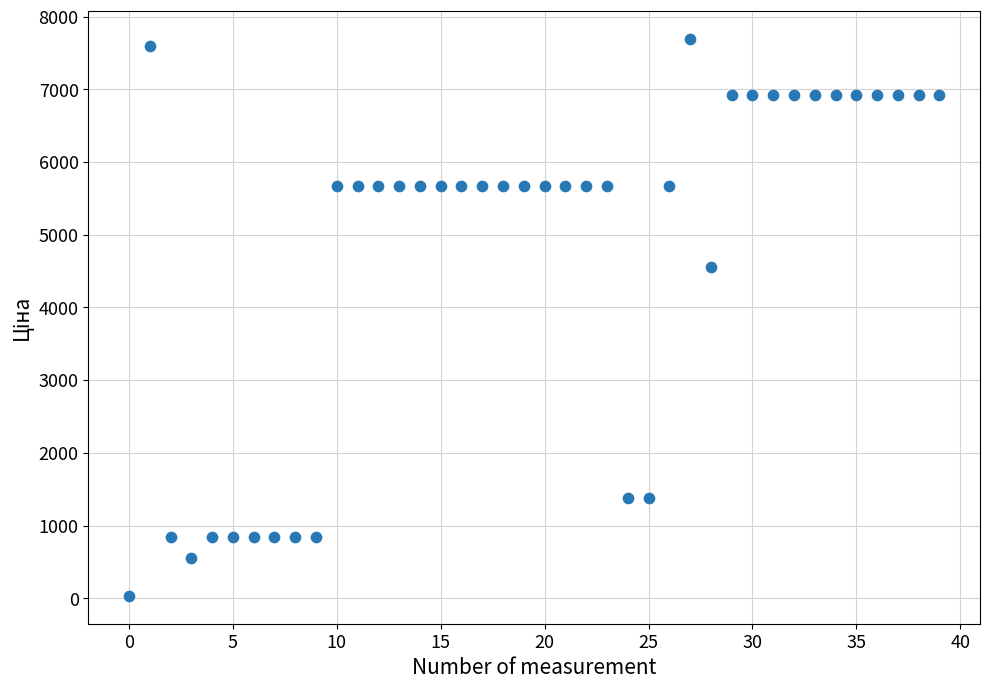

What Y value in the scatter plot is closest to 3862?

4561.9